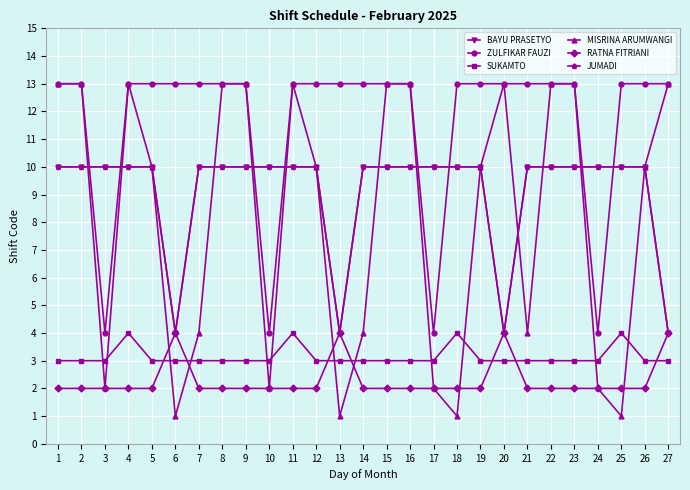

List the series in order of their peak value, highest first.

ZULFIKAR FAUZI, MISRINA ARUMWANGI, BAYU PRASETYO, JUMADI, SUKAMTO, RATNA FITRIANI